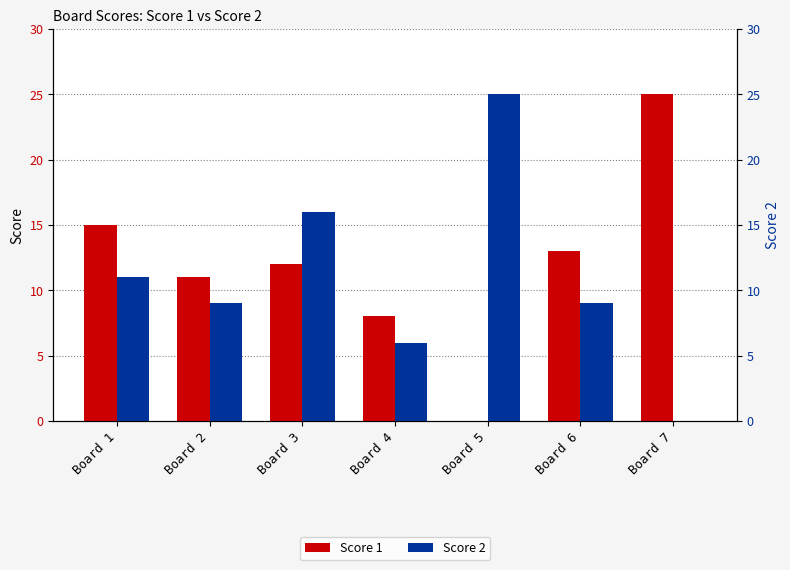

What is the value of the Score 2 bar at the 6th from the left?

9